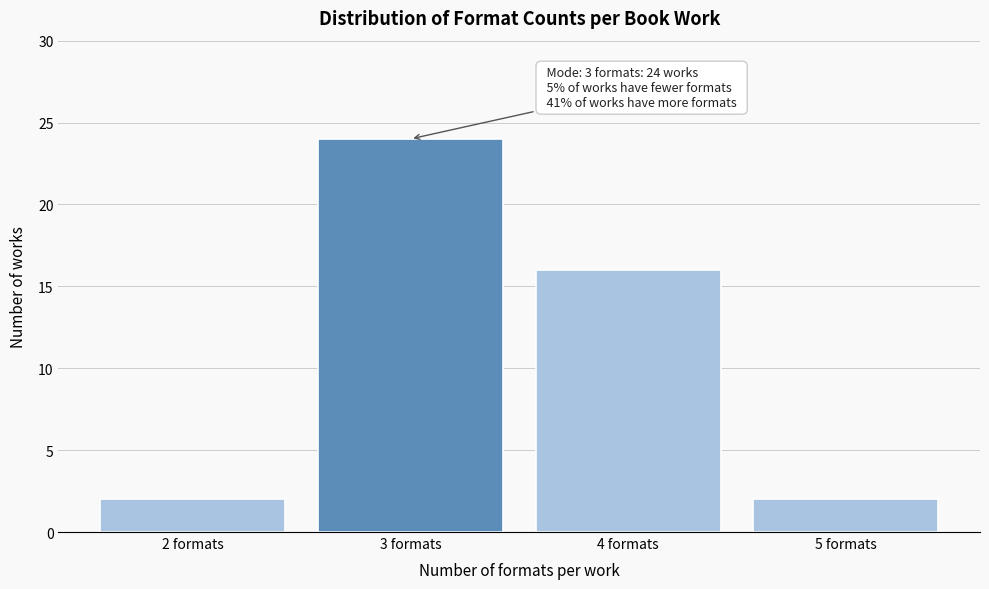

Reading left to right, list all the values displayed in this chart.

2	24	16	2